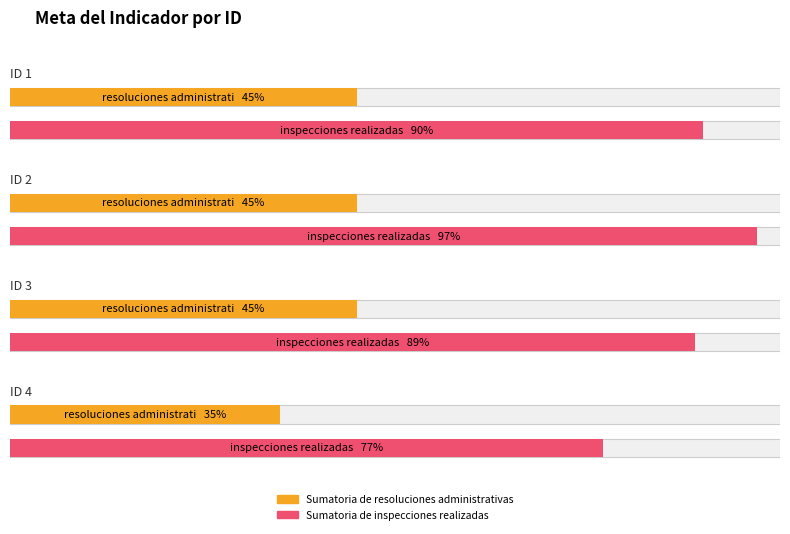

List the series in order of their overall mean, lowest first.

Sumatoria de resoluciones administrativas, Sumatoria de inspecciones realizadas